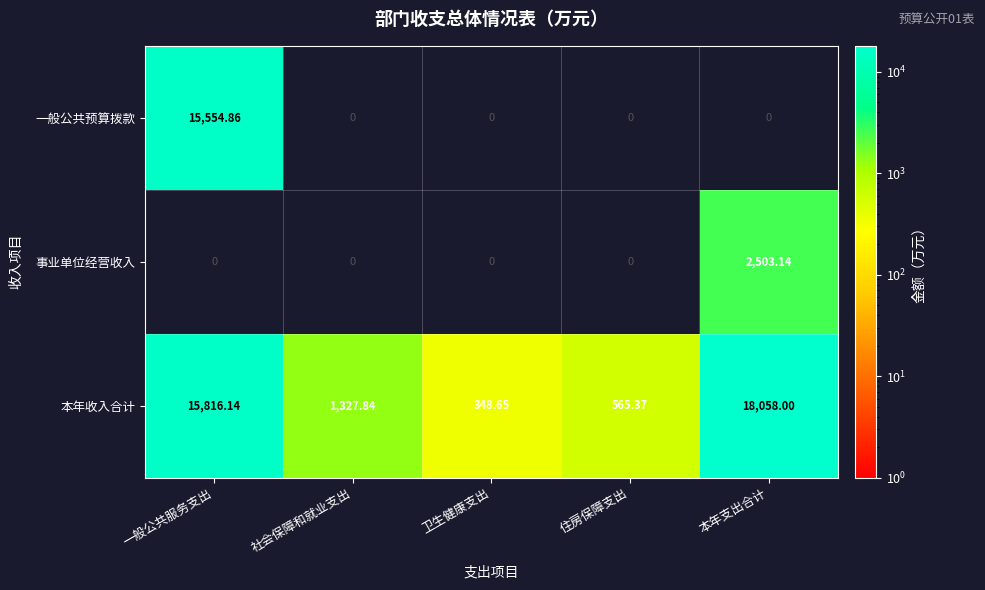

How many data points does each series have?

5